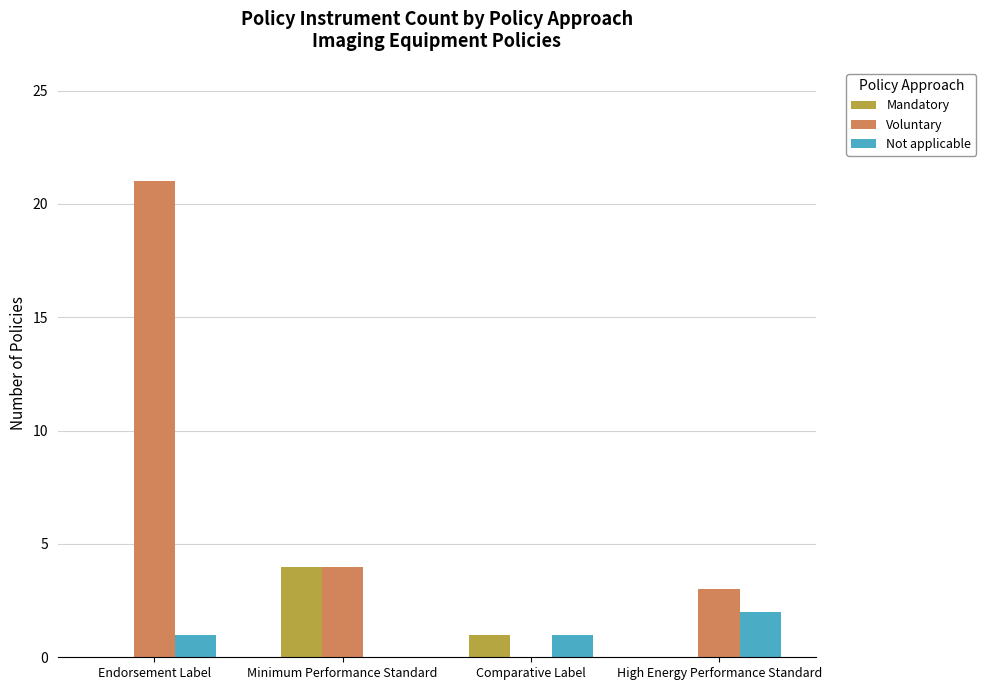

Reading right to left, transcribe all the data shown in this chart.

Mandatory: High Energy Performance Standard=0	Comparative Label=1	Minimum Performance Standard=4	Endorsement Label=0
Voluntary: High Energy Performance Standard=3	Comparative Label=0	Minimum Performance Standard=4	Endorsement Label=21
Not applicable: High Energy Performance Standard=2	Comparative Label=1	Minimum Performance Standard=0	Endorsement Label=1